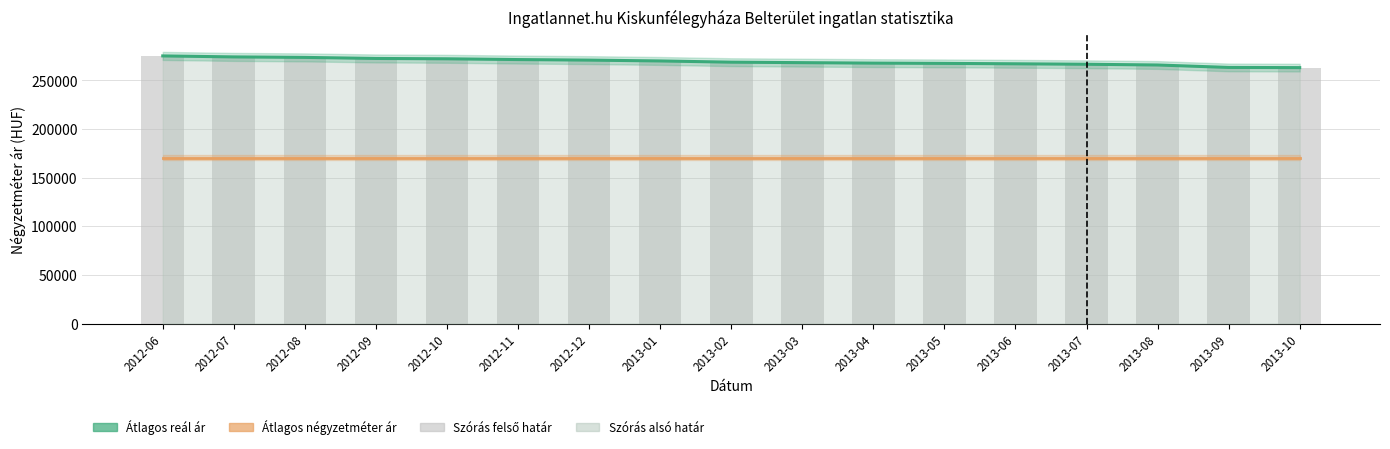

What is the approximate value of Szórás felső határ at 2013-01?

270119